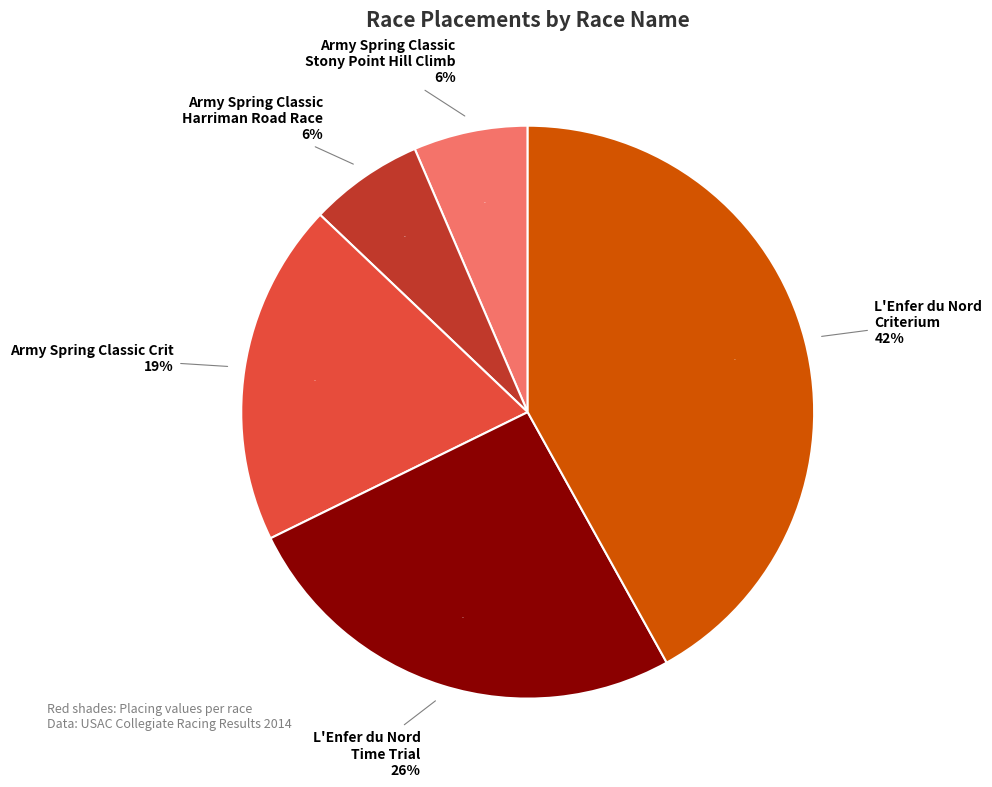

How many segments does this pie chart have?

5